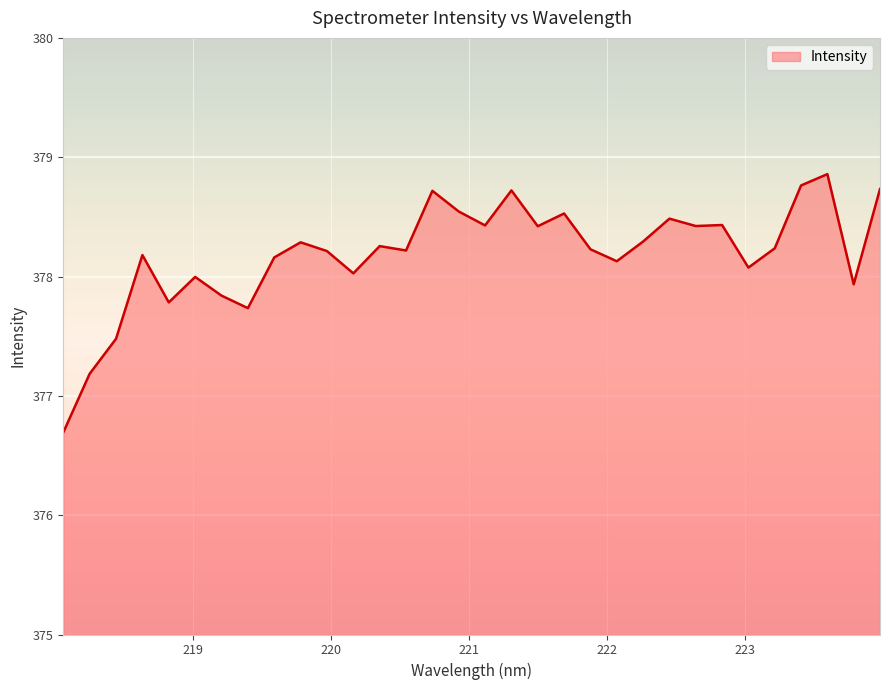

What is the maximum value shown in the chart?

378.9